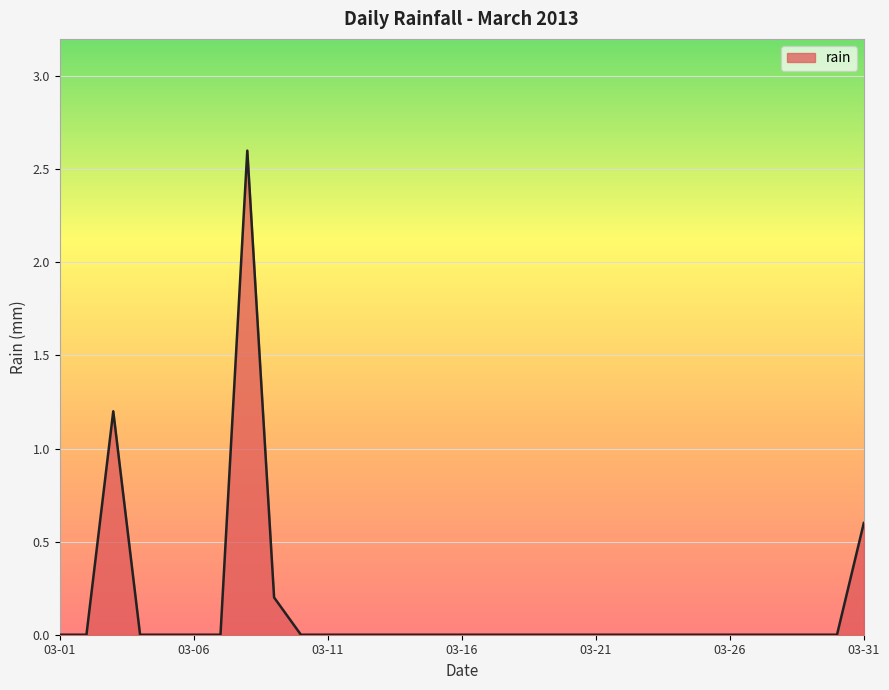

Rank the categories by value from highest to lowest.

2013-03-08, 2013-03-03, 2013-03-31, 2013-03-09, 2013-03-01, 2013-03-02, 2013-03-04, 2013-03-05, 2013-03-06, 2013-03-07, 2013-03-10, 2013-03-11, 2013-03-12, 2013-03-13, 2013-03-14, 2013-03-15, 2013-03-16, 2013-03-17, 2013-03-18, 2013-03-19, 2013-03-20, 2013-03-21, 2013-03-22, 2013-03-23, 2013-03-24, 2013-03-25, 2013-03-26, 2013-03-27, 2013-03-28, 2013-03-29, 2013-03-30